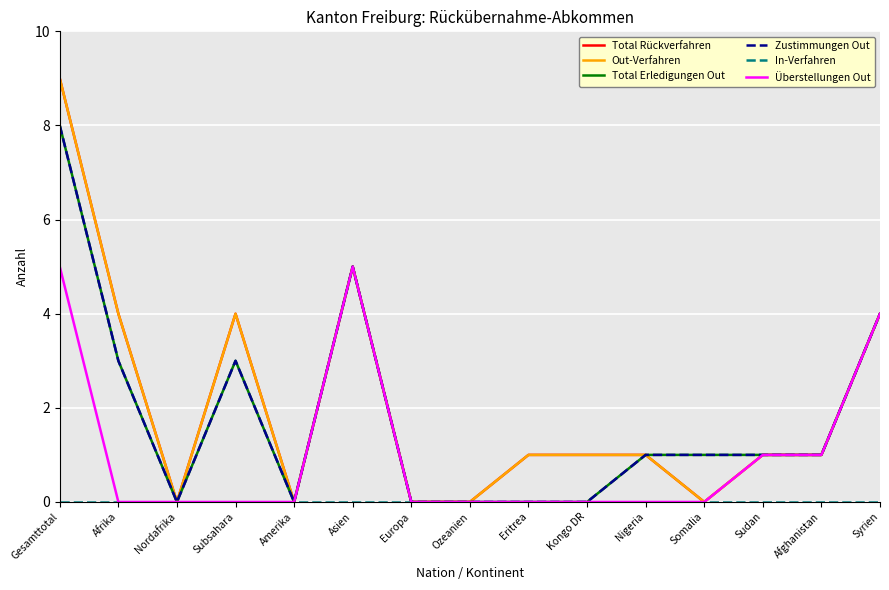

Does the chart have visible grid lines?

Yes